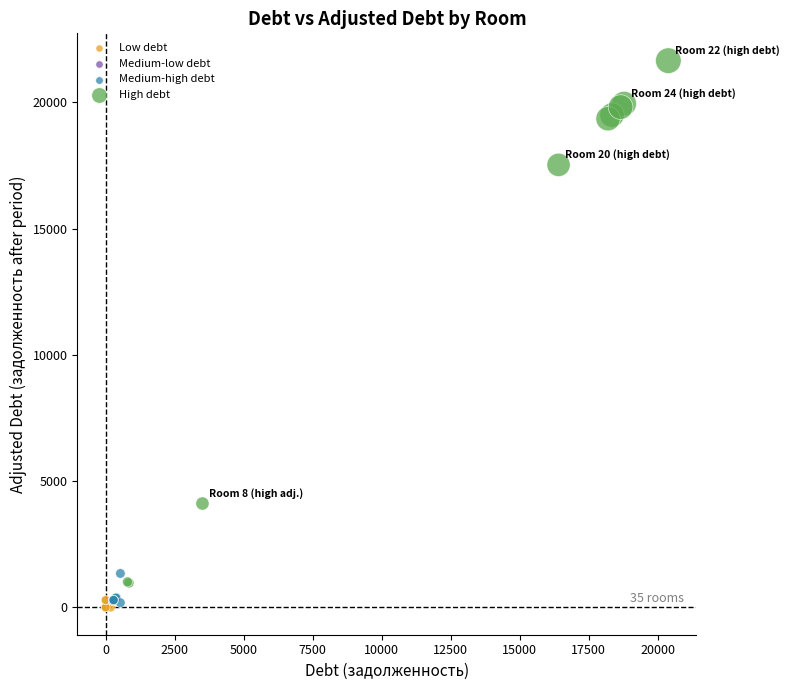

Which series reaches the maximum Y coordinate?

High debt